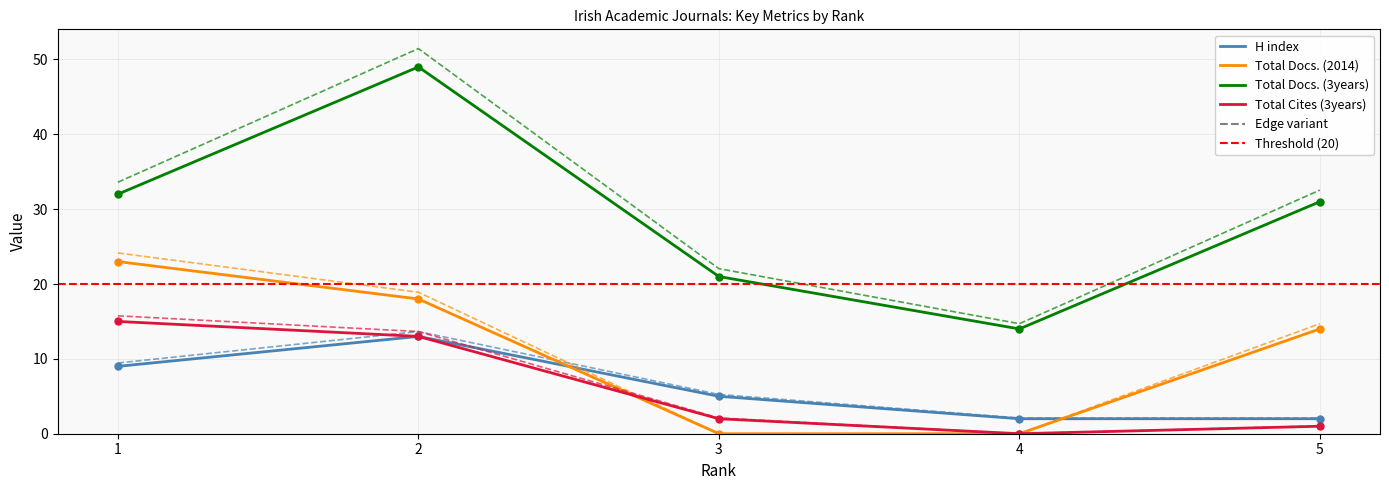

List the series in order of their peak value, lowest first.

H index, Total Cites (3years), Total Docs. (2014), Total Docs. (3years)